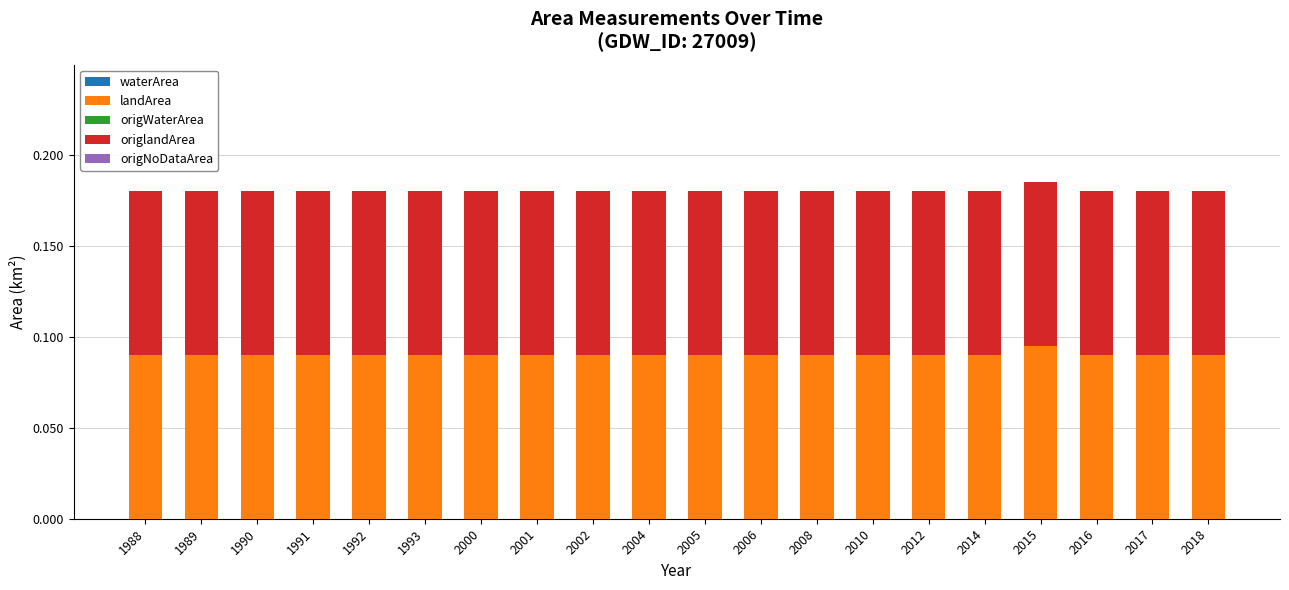

The value of landArea at 1990 is 0.0. True or false?

False